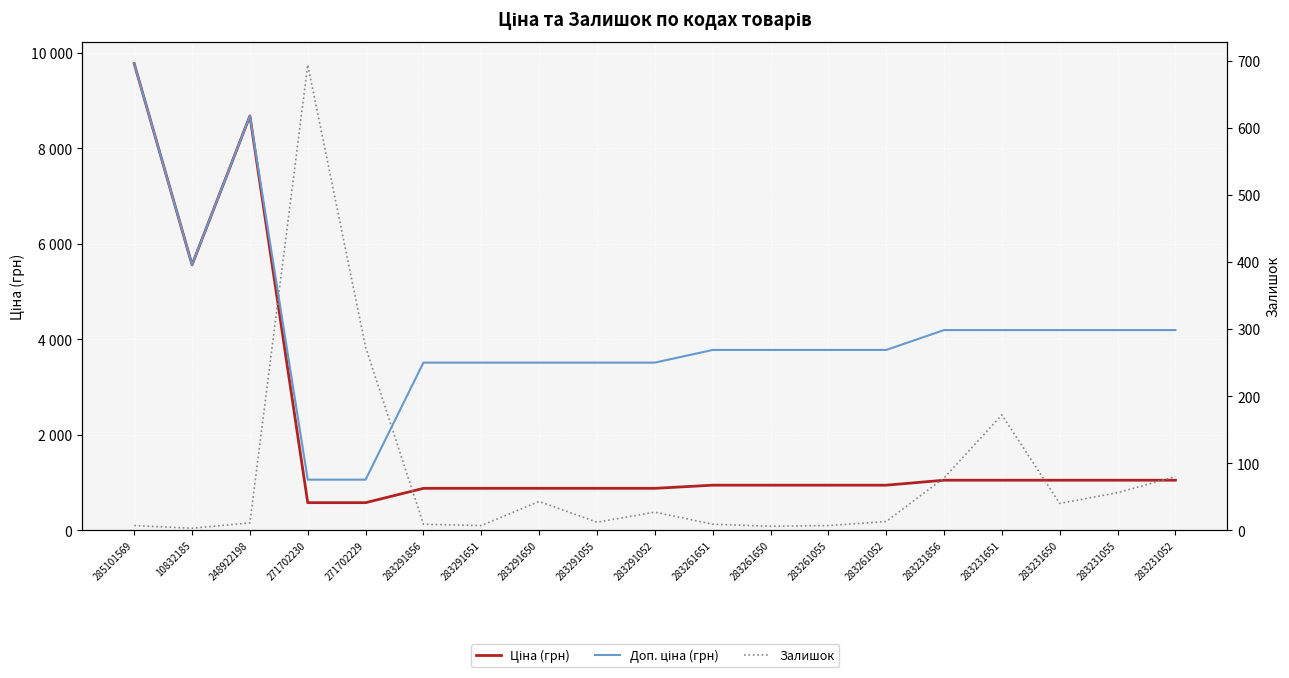

Reading left to right, list all the values displayed in this chart.

Ціна (грн): 9775.5	5560.3	8679.5	578.1	578.1	878.0	878.0	878.0	878.0	878.0	944.2	944.2	944.2	944.2	1048.4	1048.4	1048.4	1048.4	1048.4
Доп. ціна (грн): 9775.5	5560.3	8679.5	1060.0	1060.0	3511.9	3511.9	3511.9	3511.9	3511.9	3777.0	3777.0	3777.0	3777.0	4193.5	4193.5	4193.5	4193.5	4193.5
Залишок: 7.0	3.0	11.0	694.0	273.0	9.0	7.0	43.0	12.0	27.0	9.0	6.0	7.0	13.0	78.0	172.0	40.0	56.0	80.0